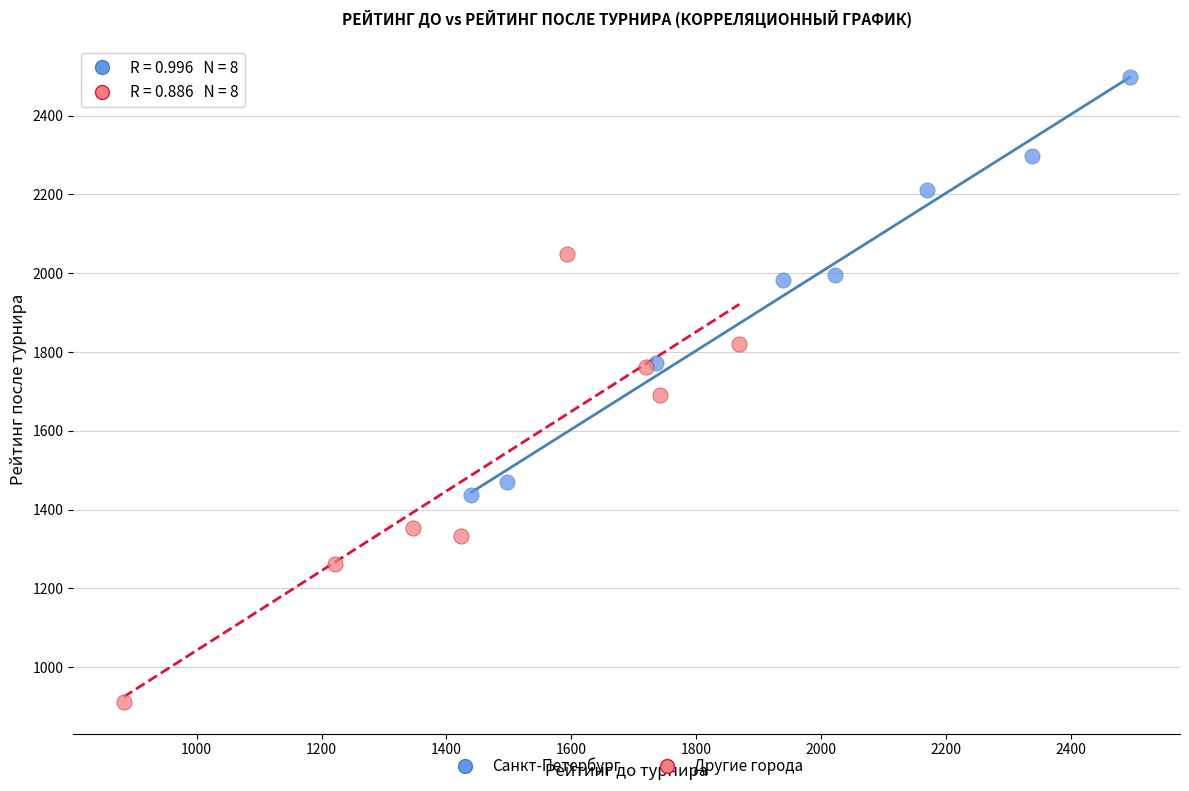

Which series contains the lowest Y value?

Другие города